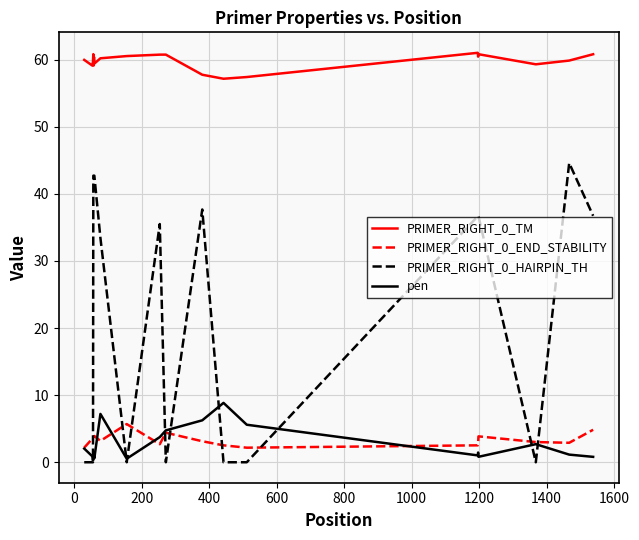

What is the maximum value shown in the chart?

61.0